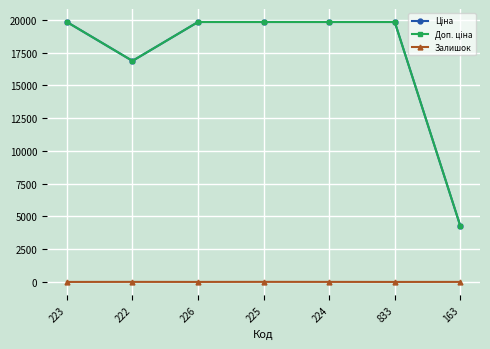

What is the total value across all series at 833?

39662.1